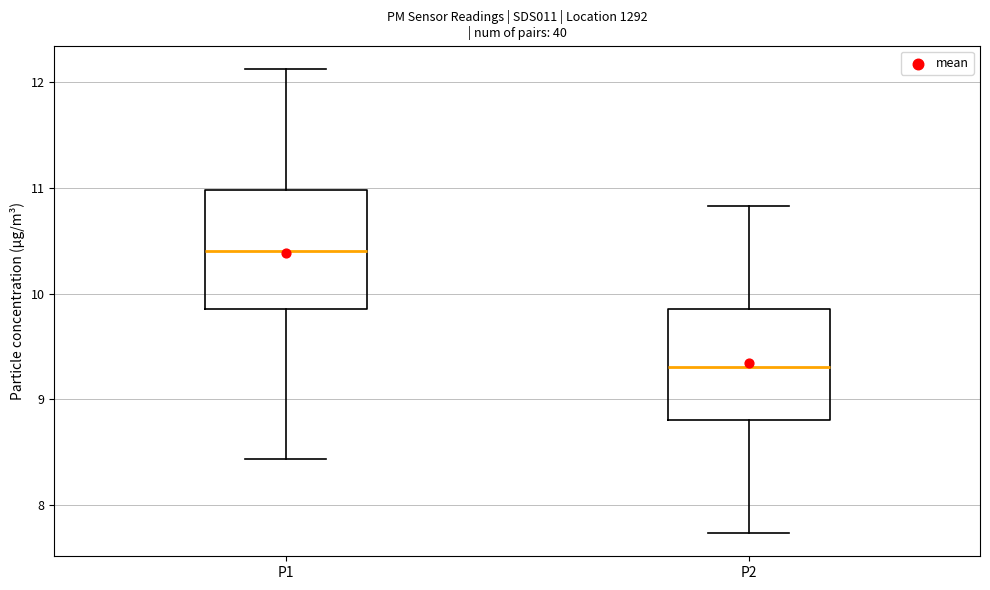

Where does the median line of the box for P2 sit on the y-axis? The values are not printed on the chart, so give them approximately, as read against the axis.

9.3